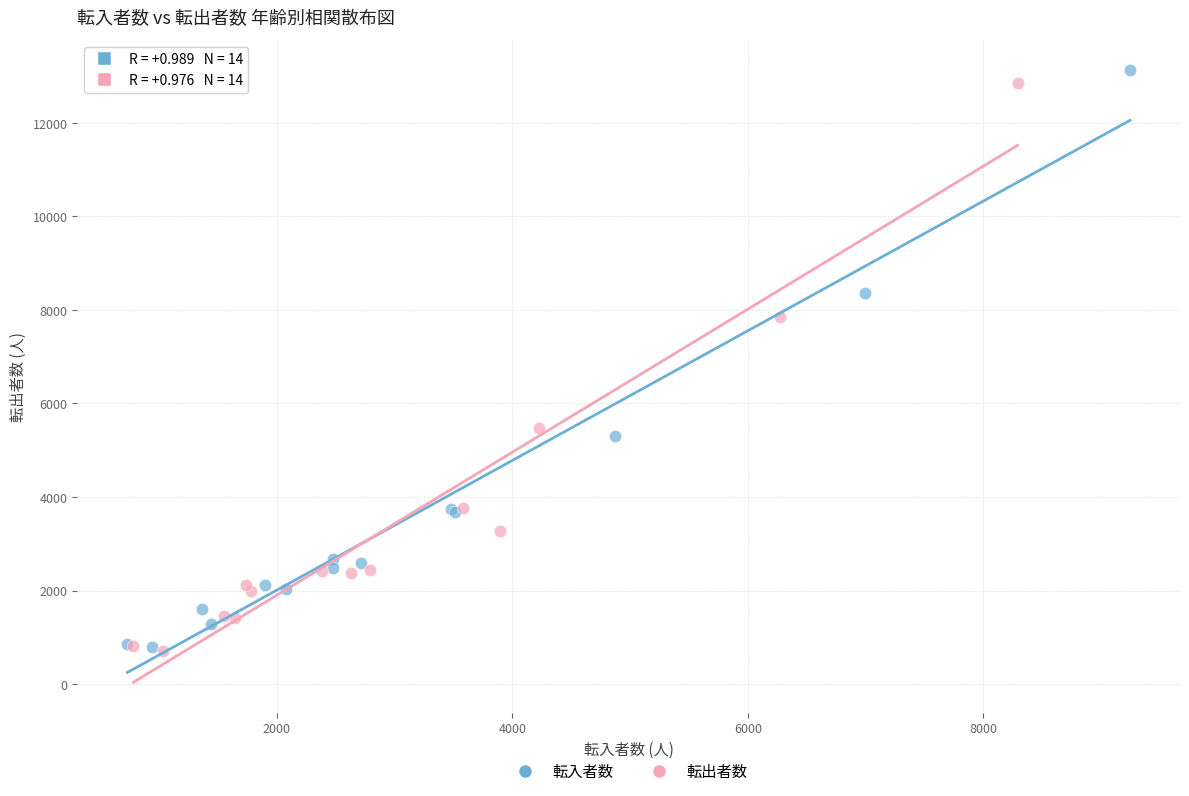

Which series has the widest spread of Y values?

転入者数